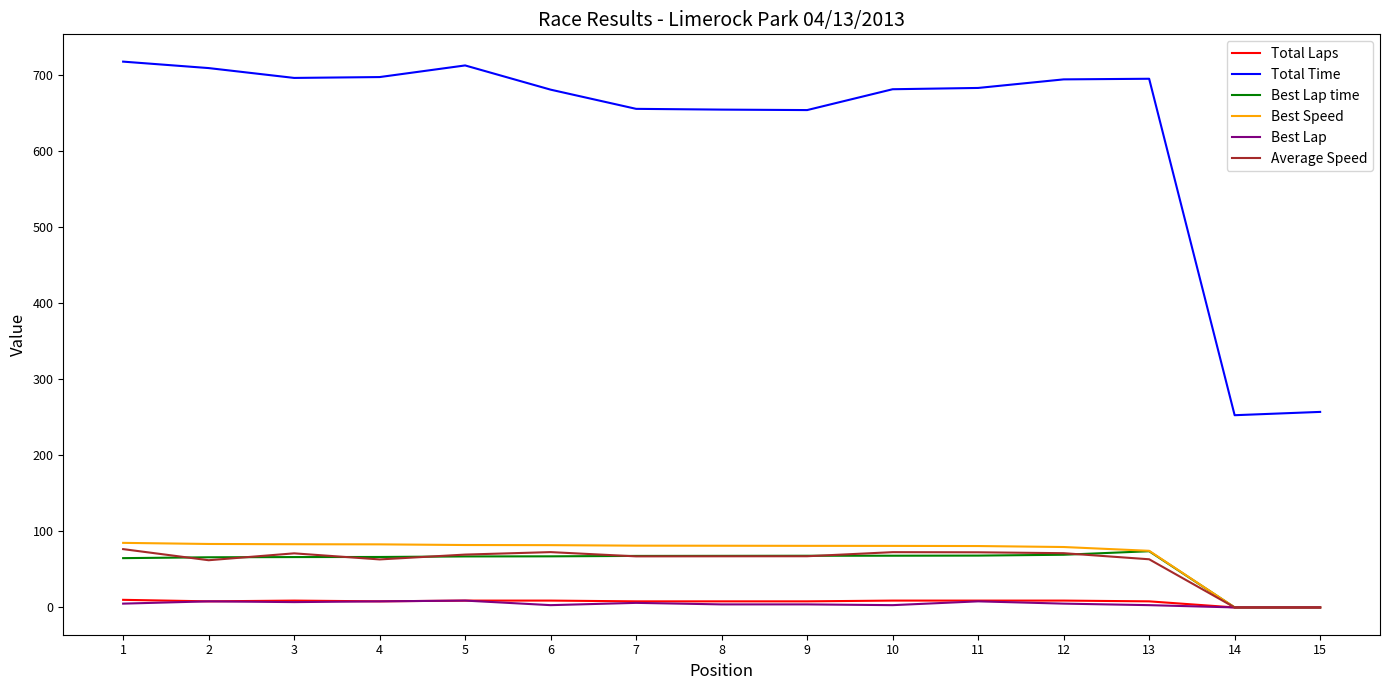

What is the maximum value shown in the chart?

718.0